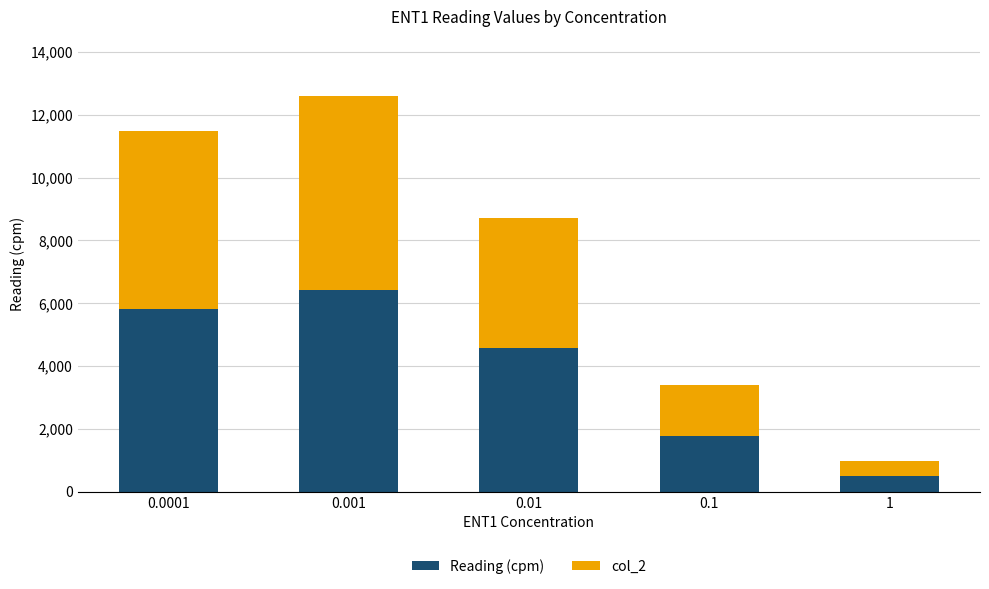

What is the difference between the maximum and minimum values in the Reading (cpm) series?

5912